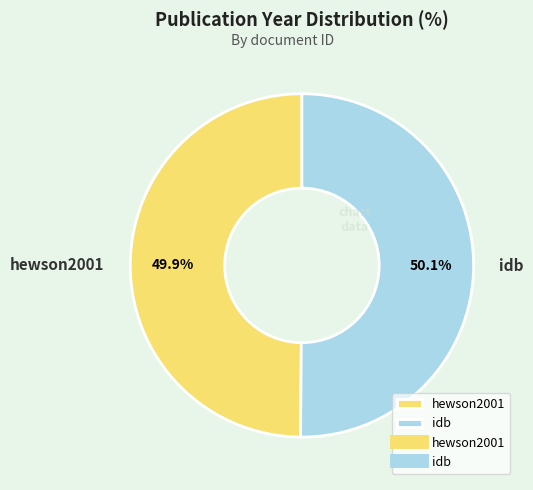

How many slices are in this pie chart?

2